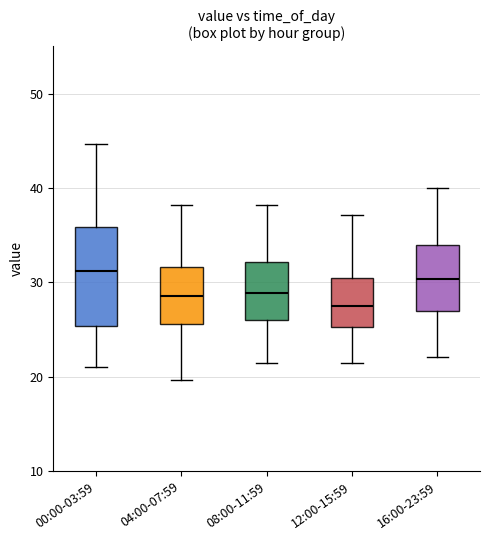

Comparing the boxes themselves (not the whiskers), which one is the tallest?

00:00-03:59